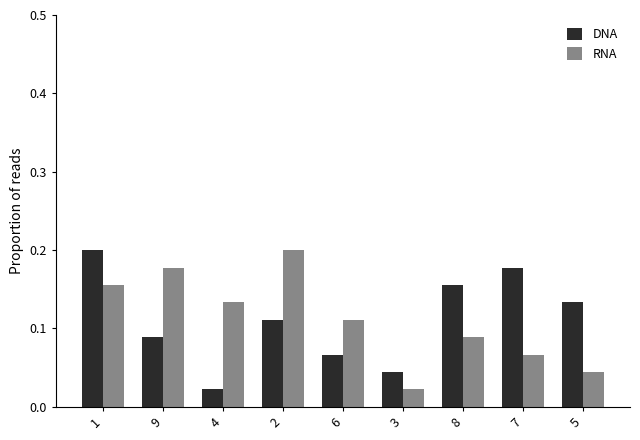

What are all the series names shown in the legend?

DNA, RNA